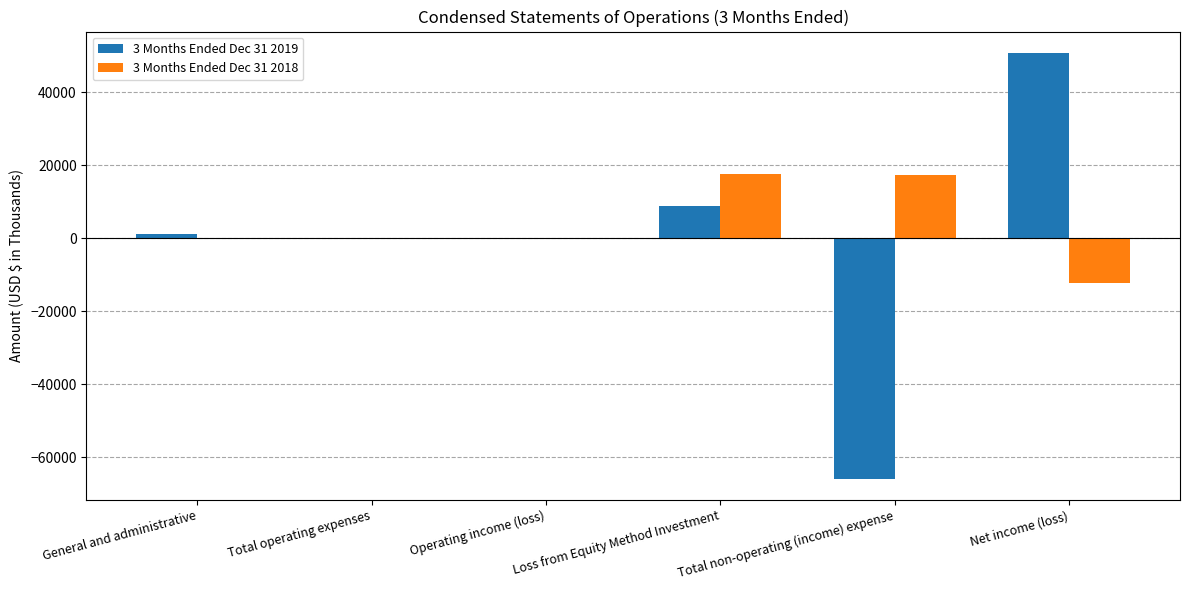

What is the total value across all series at Loss from Equity Method Investment?

26232